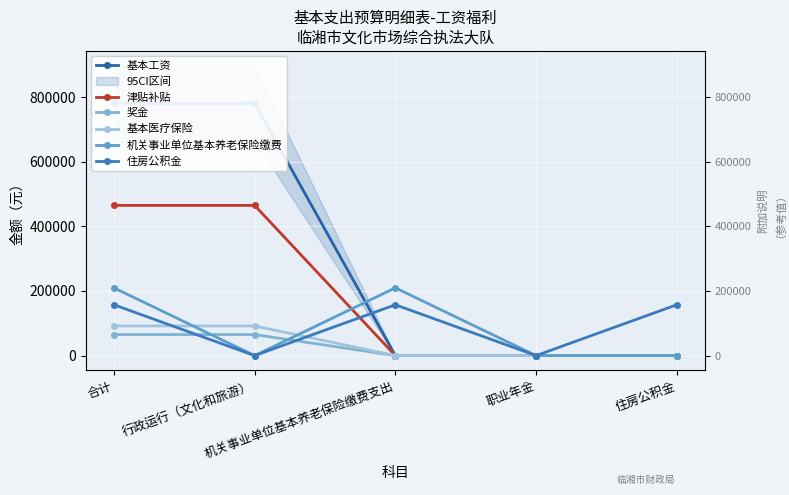

What is the value of the 机关事业单位基本养老保险缴费 point at the 3rd from the left?

209761.3